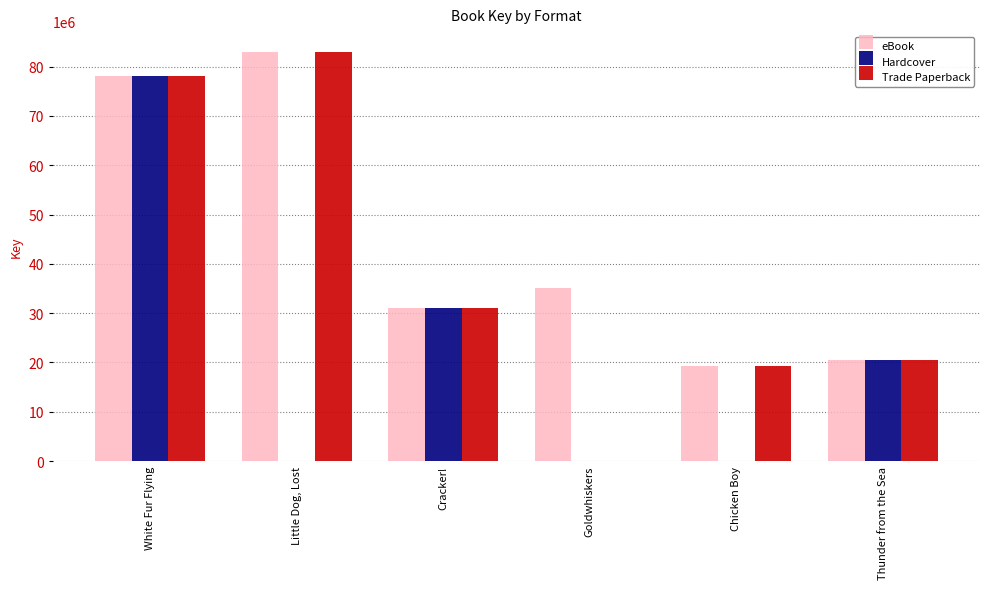

What is the approximate value of Trade Paperback at White Fur Flying?

78141489